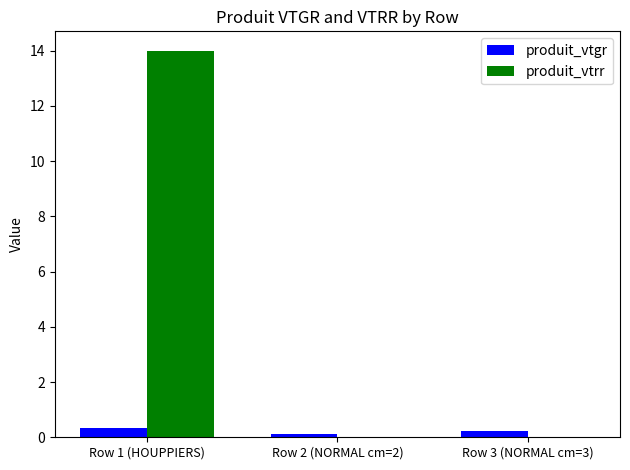

What are all the series names shown in the legend?

produit_vtgr, produit_vtrr